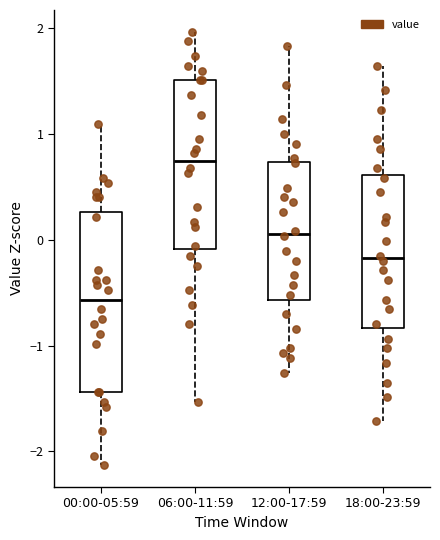

Where does the median line of the box for 18:00-23:59 sit on the y-axis? The values are not printed on the chart, so give them approximately, as read against the axis.

-0.2